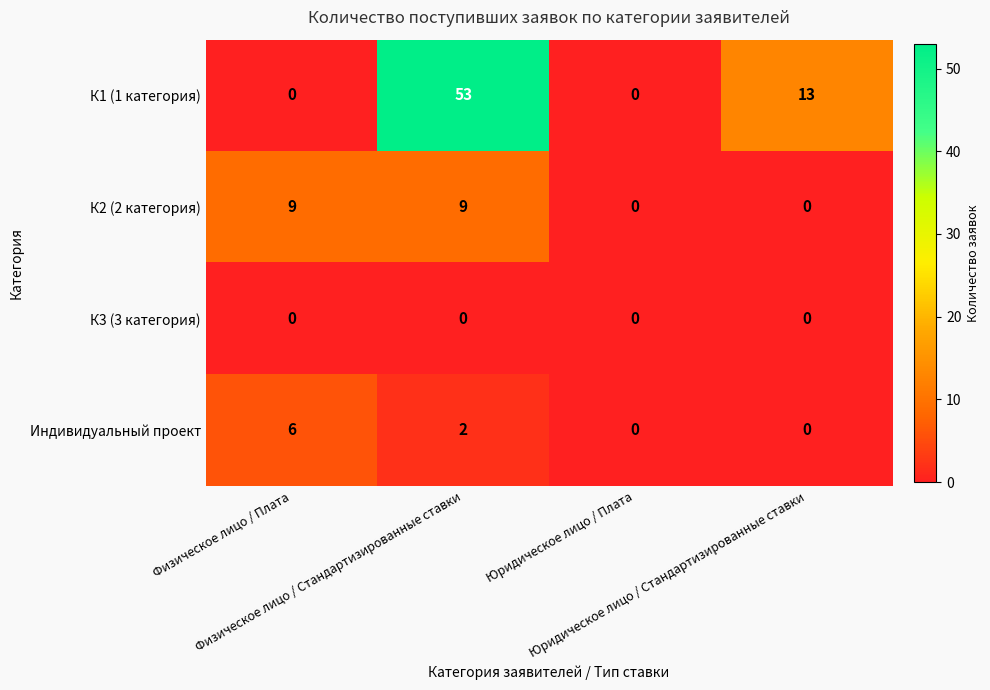

What is the difference between the highest and lowest values at Физическое лицо / Плата?

9